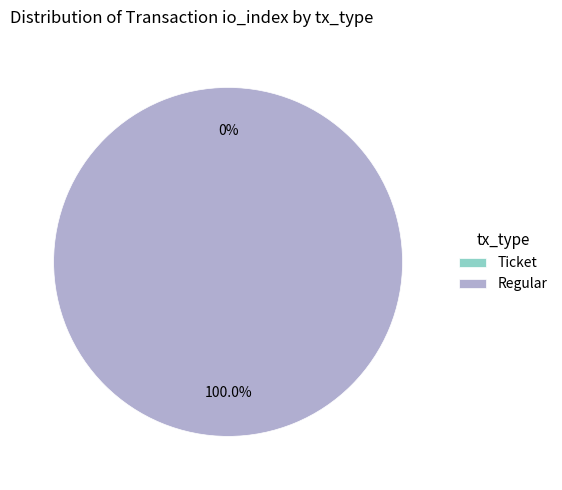

Between Ticket and Regular, which is larger?

Regular